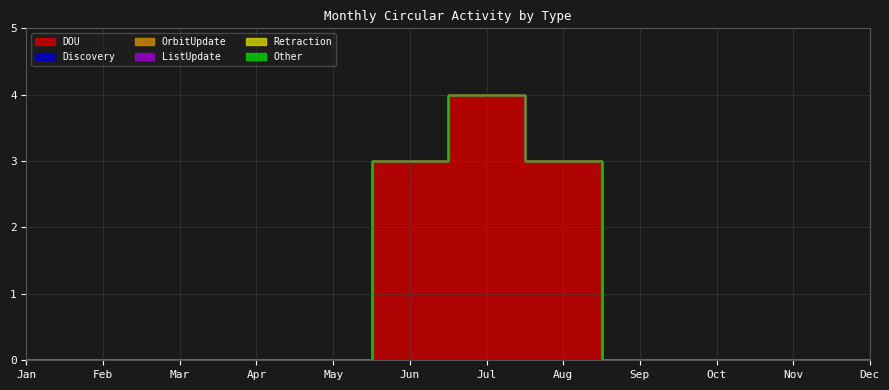

List the series in order of their peak value, lowest first.

Discovery, OrbitUpdate, ListUpdate, Retraction, Other, DOU